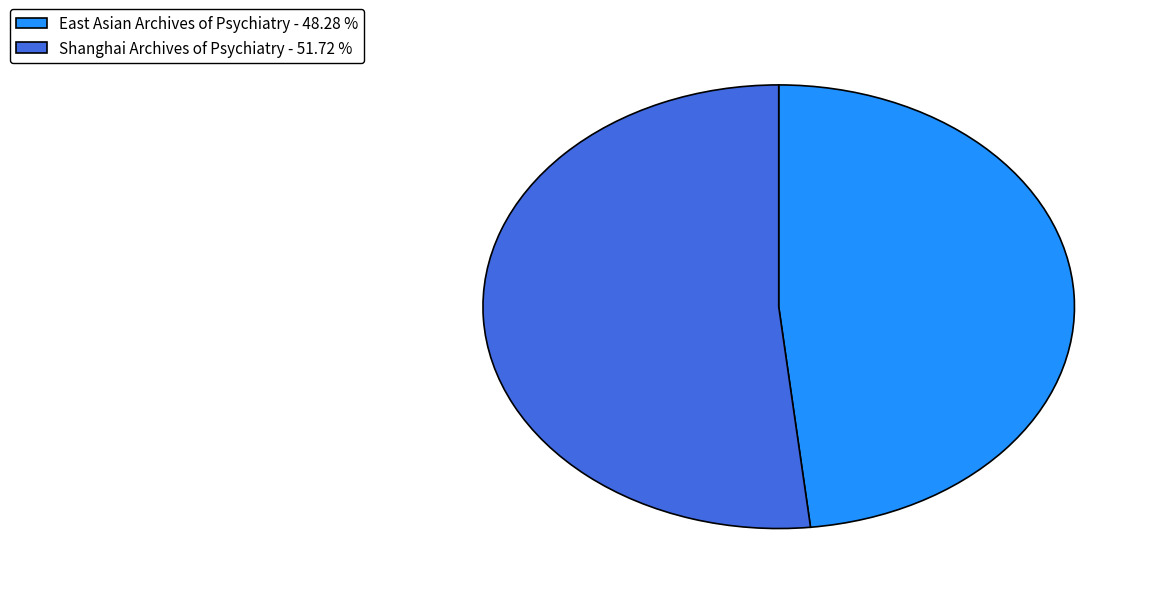

Between East Asian Archives of Psychiatry - 48.28 % and Shanghai Archives of Psychiatry - 51.72 %, which is larger?

Shanghai Archives of Psychiatry - 51.72 %